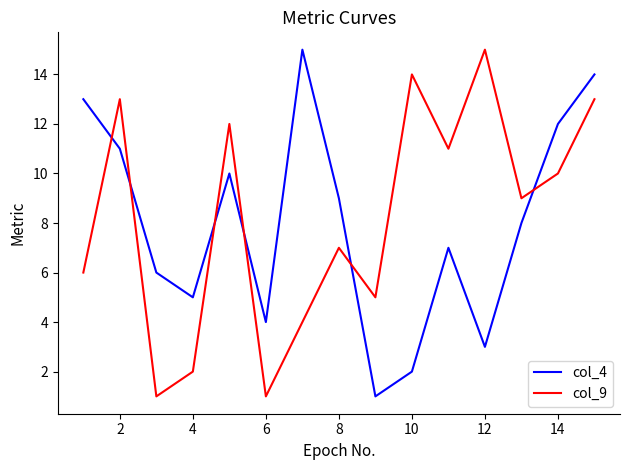

True or false: col_9 and col_4 intersect in this chart.

True